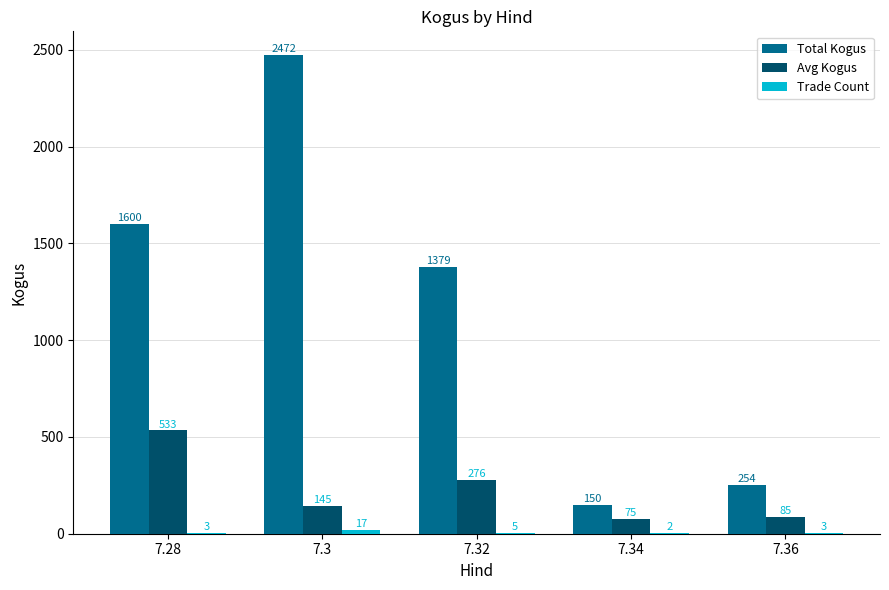

What is the maximum value shown in the chart?

2472.0